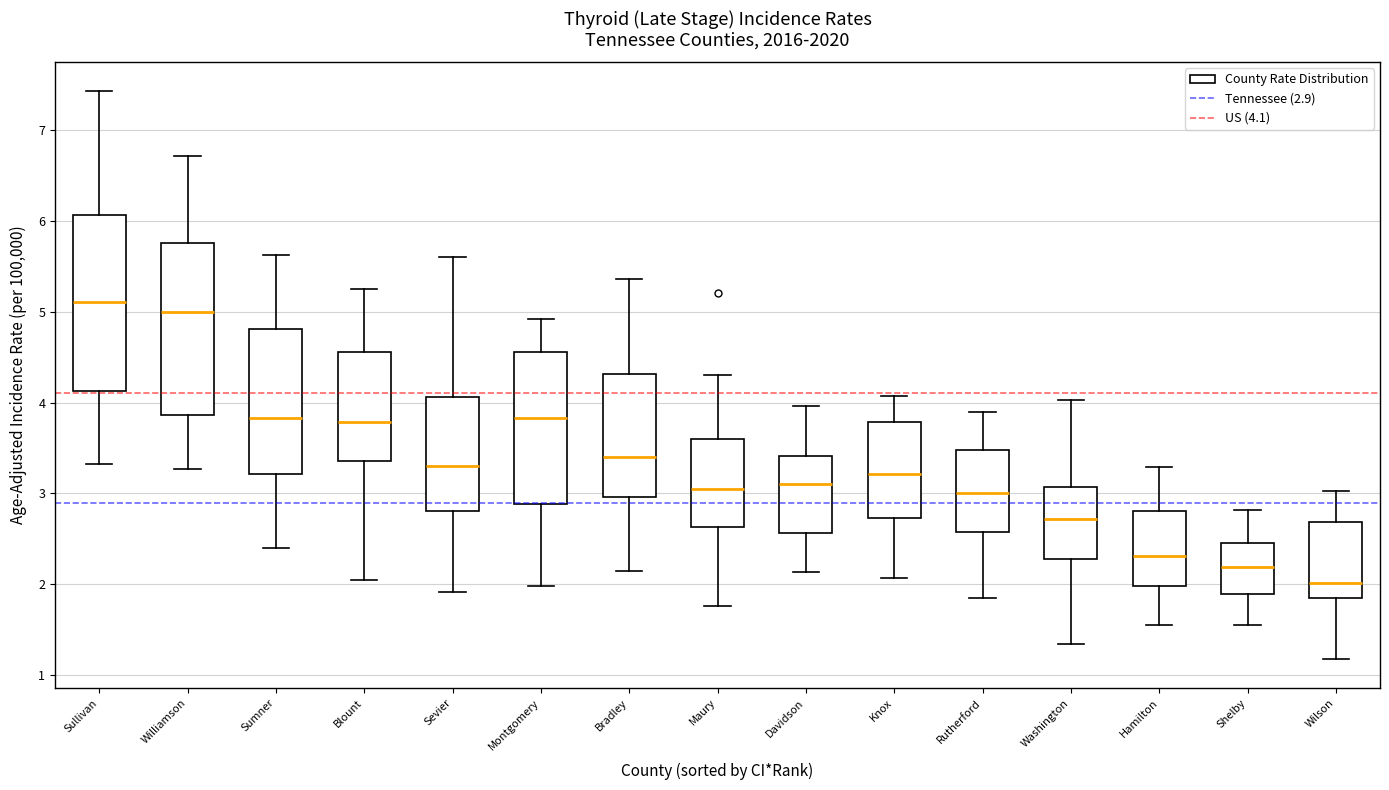

Which box has the highest median line?

Sullivan